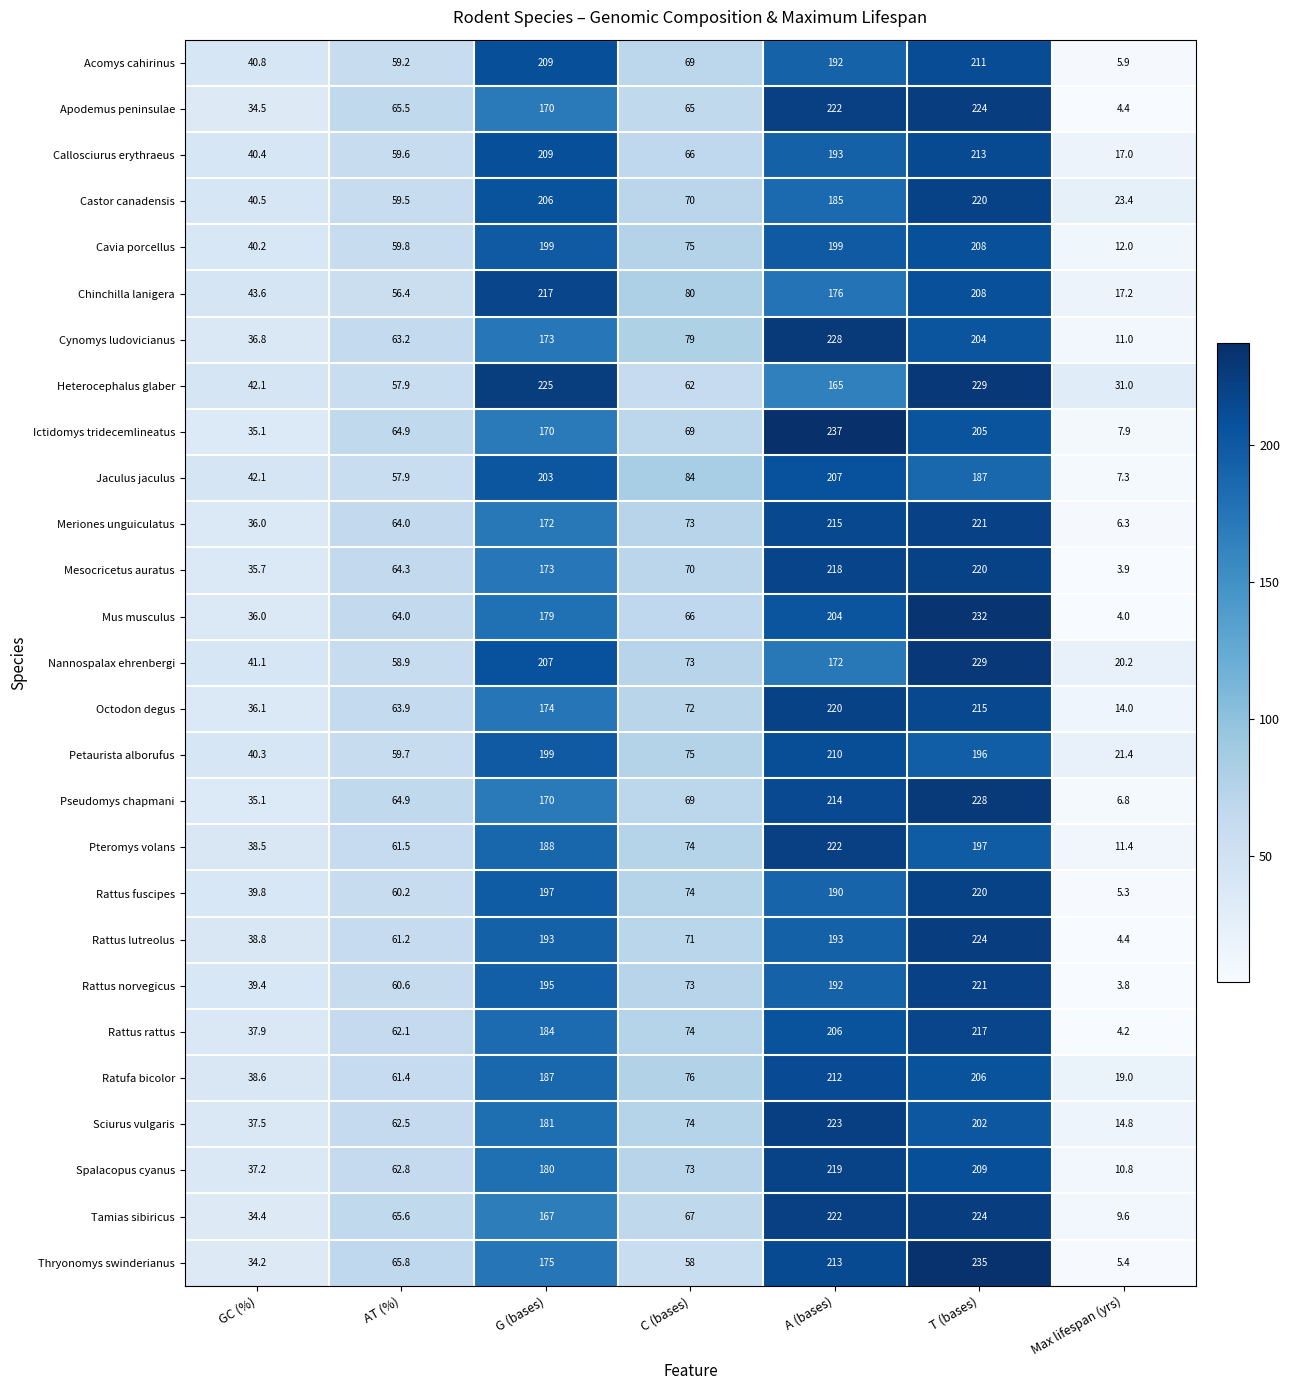

What is the sum of all Nannospalax ehrenbergi values?

801.2